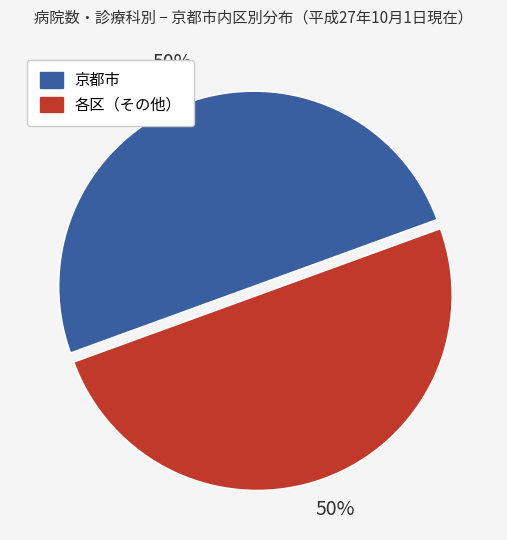

To the nearest percent, what is the average slice percentage?

50%